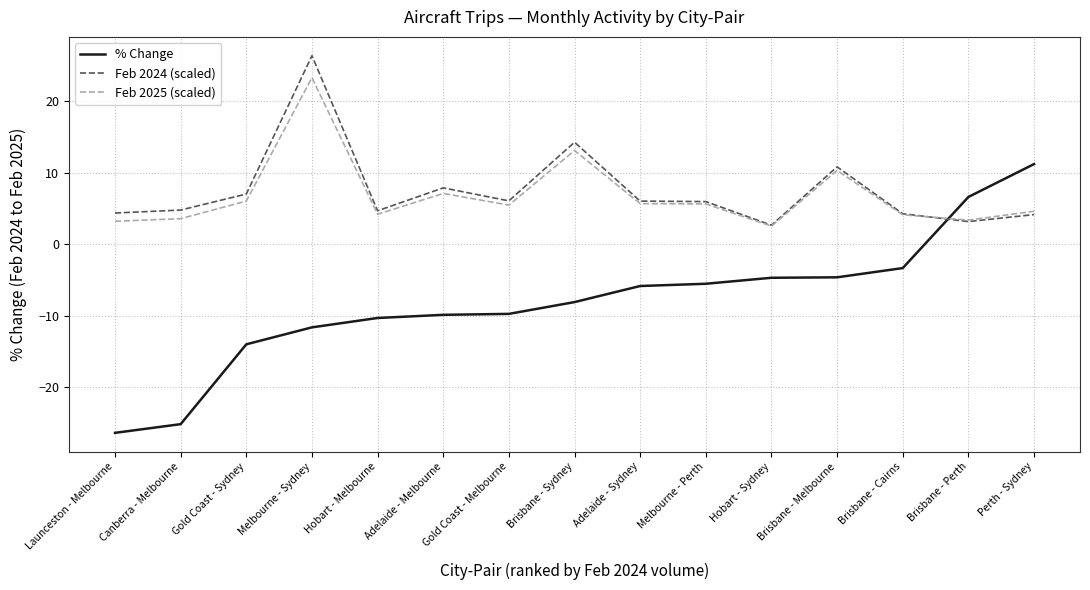

What is the highest value of the % Change series?

11.2